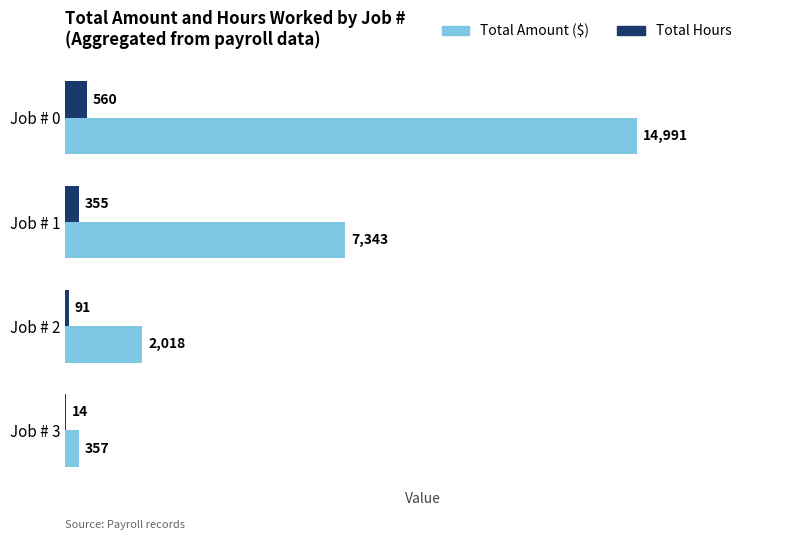

What are all the series names shown in the legend?

Total Amount ($), Total Hours